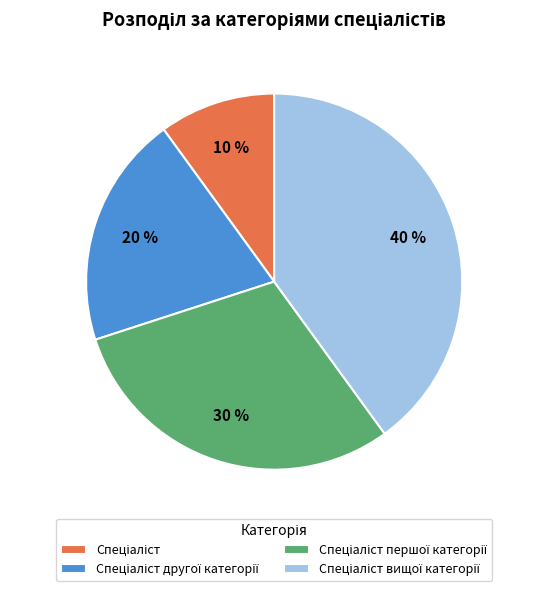

To the nearest percent, what is the average slice percentage?

25%